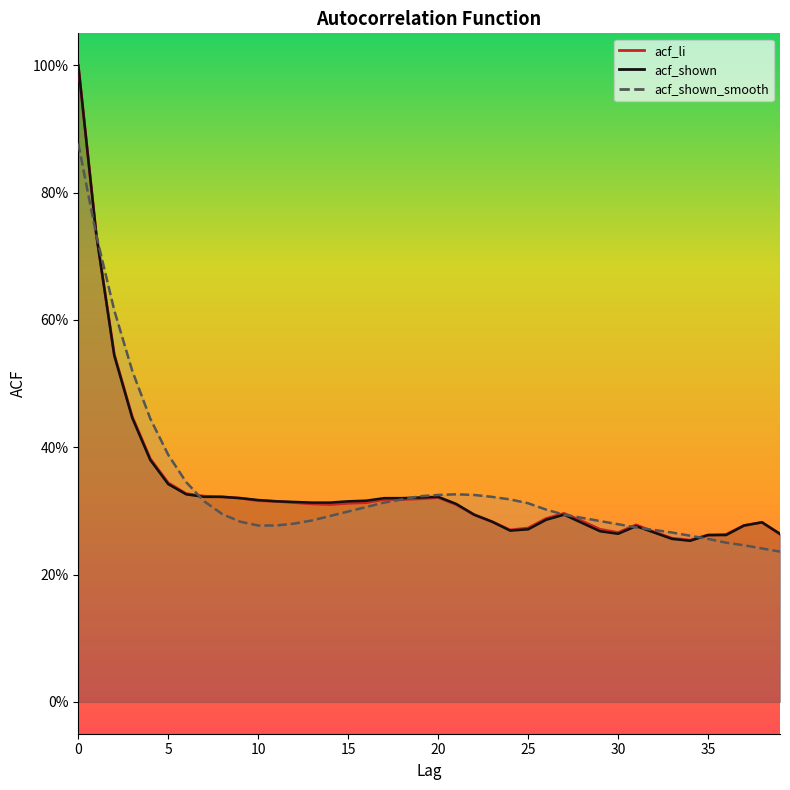

How many lines are shown in the chart?

3